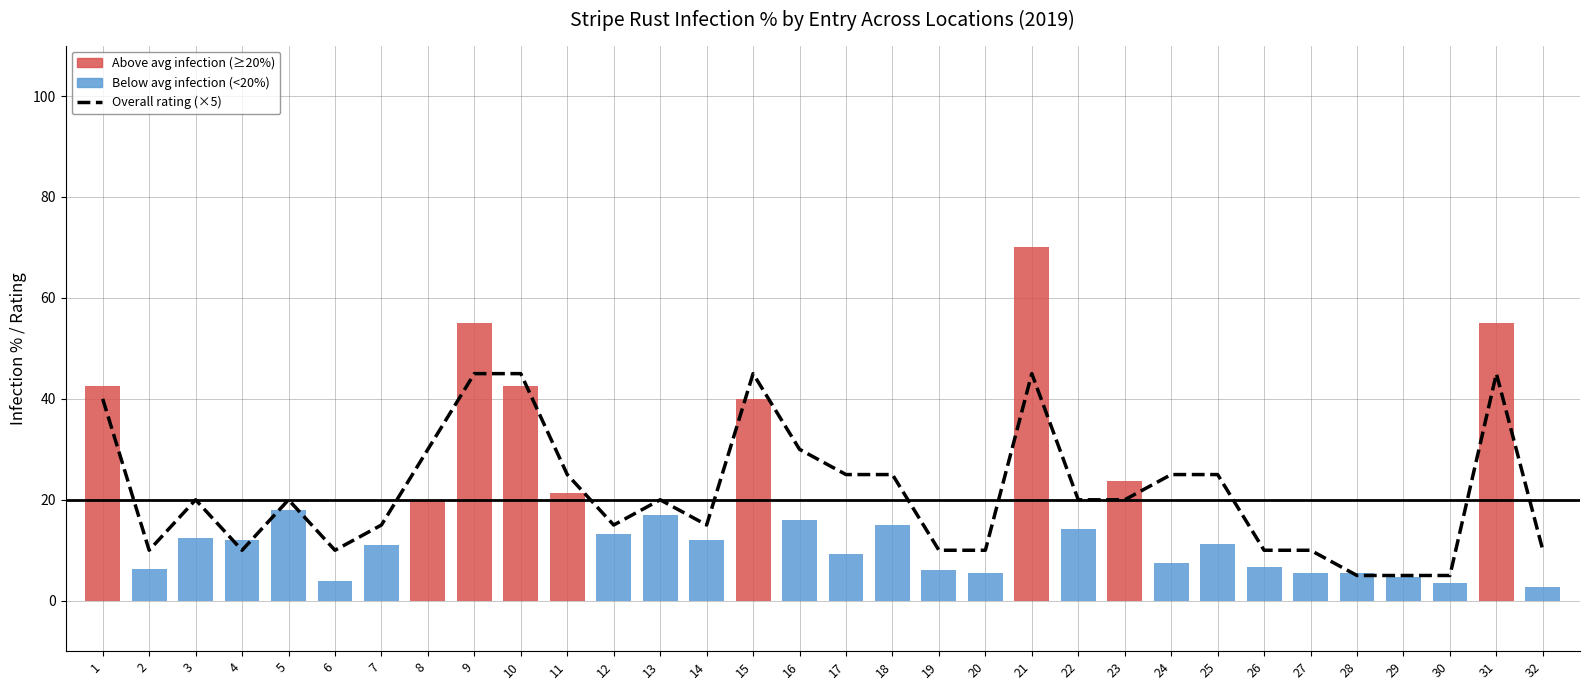

How many categories are shown in the chart?

32